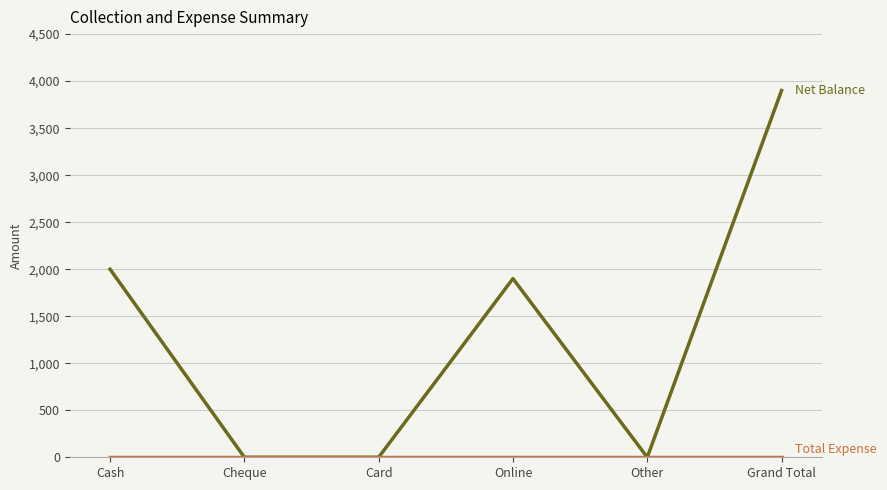

What is the difference between the highest and lowest values at Online?

1900